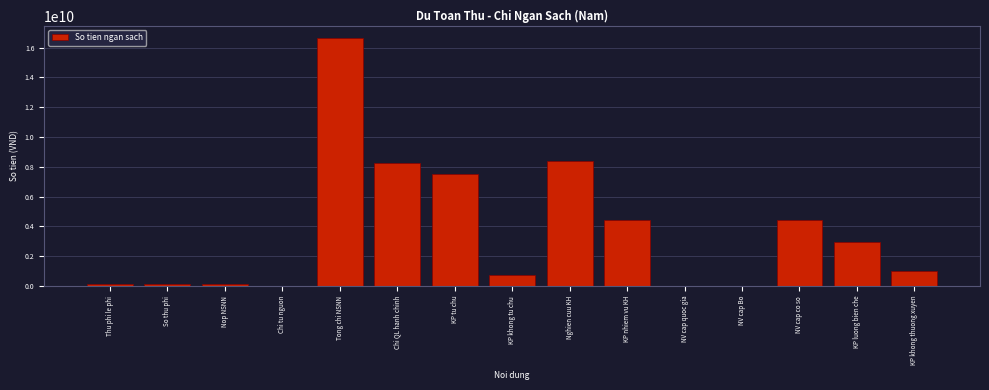

Reading left to right, what are all the values shown in this chart?

Thu phi le phi=111000000	So thu phi=111000000	Nop NSNN=111000000	Chi tu nguon=0	Tong chi NSNN=16631000000	Chi QL hanh chinh=8258000000	KP tu chu=7519000000	KP khong tu chu=739000000	Nghien cuu KH=8373000000	KP nhiem vu KH=4400000000	NV cap quoc gia=0	NV cap Bo=0	NV cap co so=4400000000	KP luong bien che=2973000000	KP khong thuong xuyen=1000000000